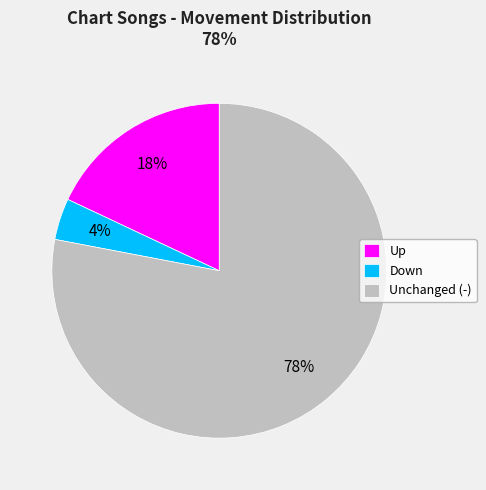

What percentage is the Down slice, to the nearest percent?

4%